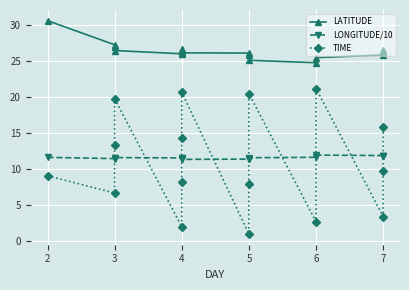

Count the number of data series in this chart.

3